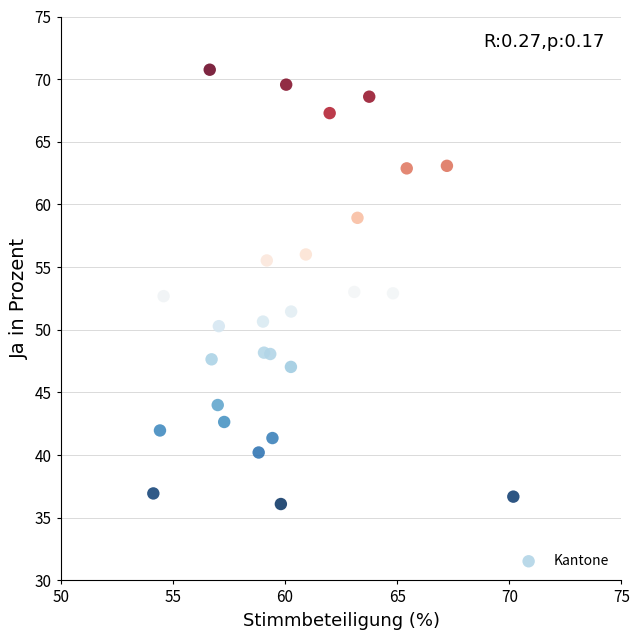

What is the range of X values (max minus min)?

16.0